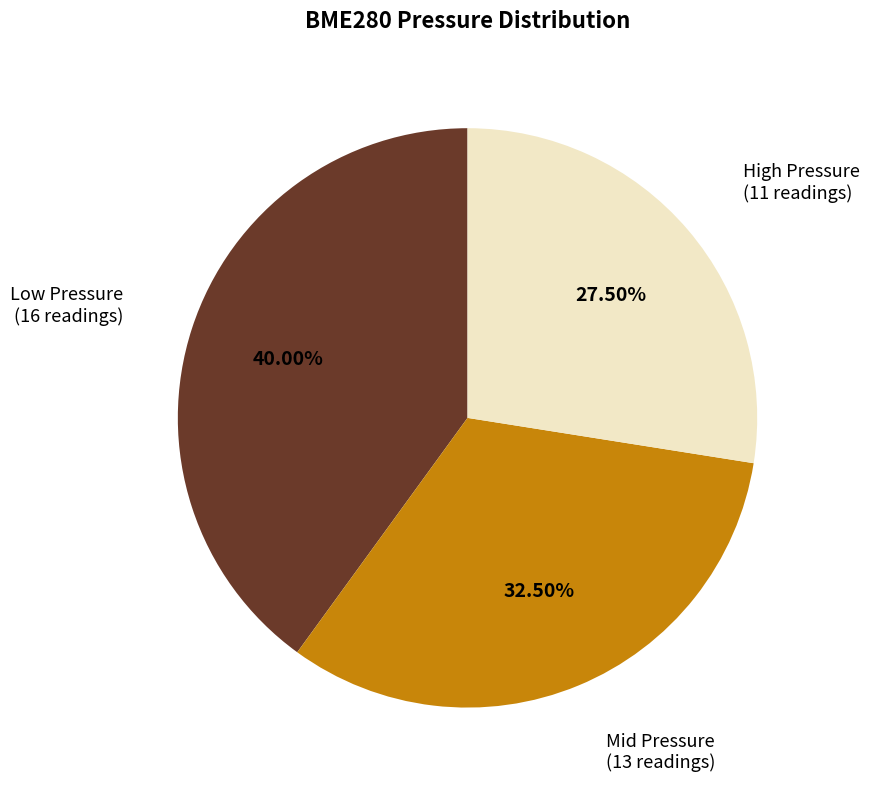

How many slices are in this pie chart?

3